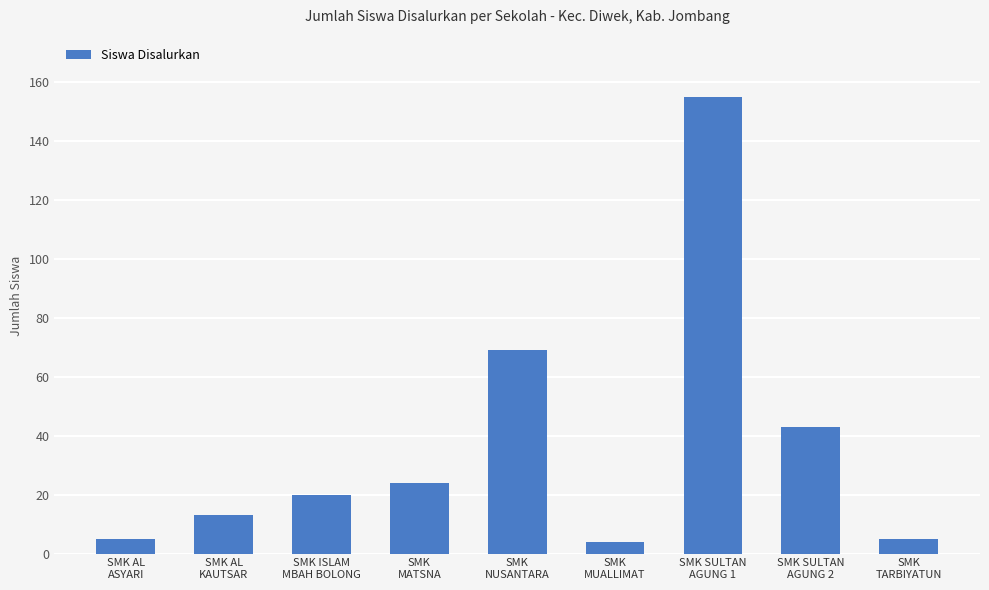

Which has a higher value, SMK SULTAN
AGUNG 2 or SMK AL
KAUTSAR?

SMK SULTAN
AGUNG 2